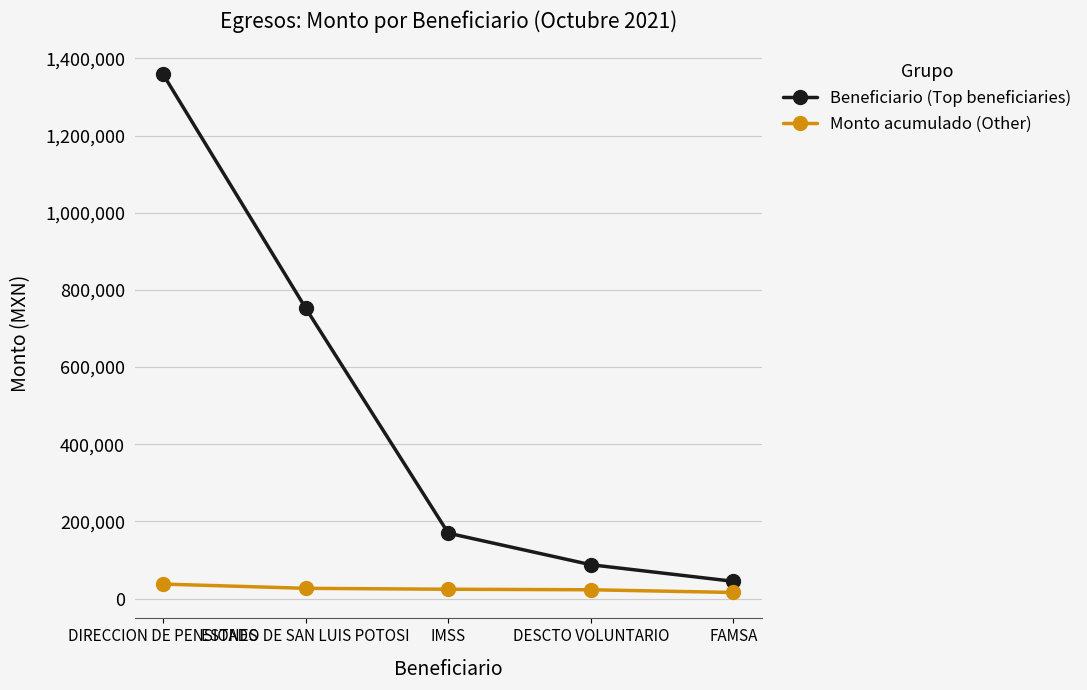

True or false: Beneficiario (Top beneficiaries) and Monto acumulado (Other) cross at least once.

False